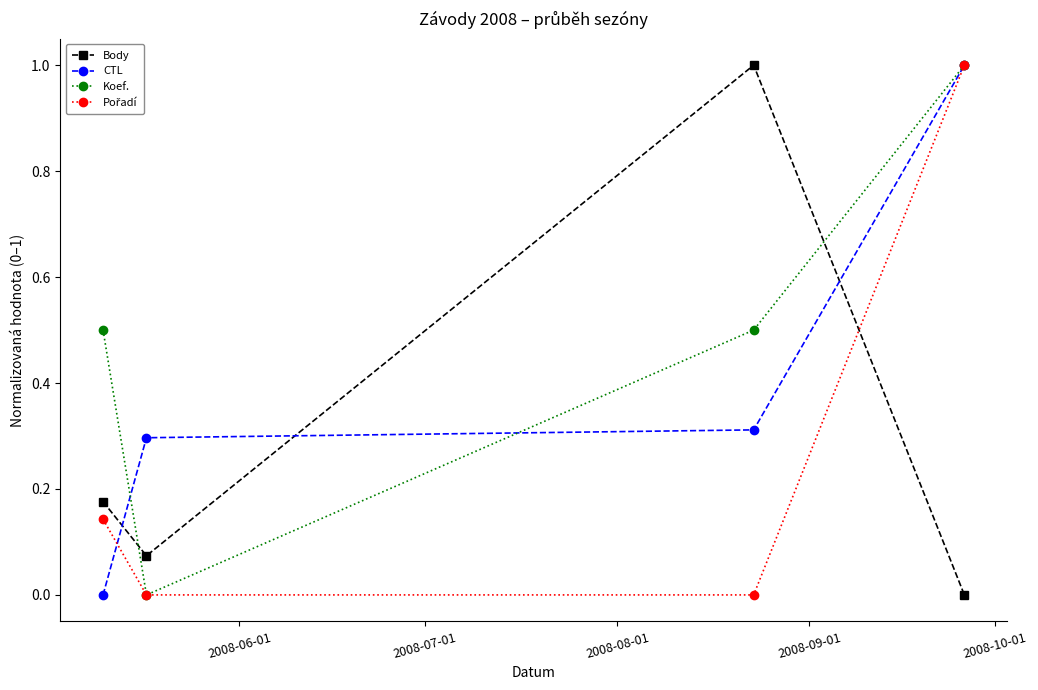

True or false: Body has more than 0 interior local peaks.

True